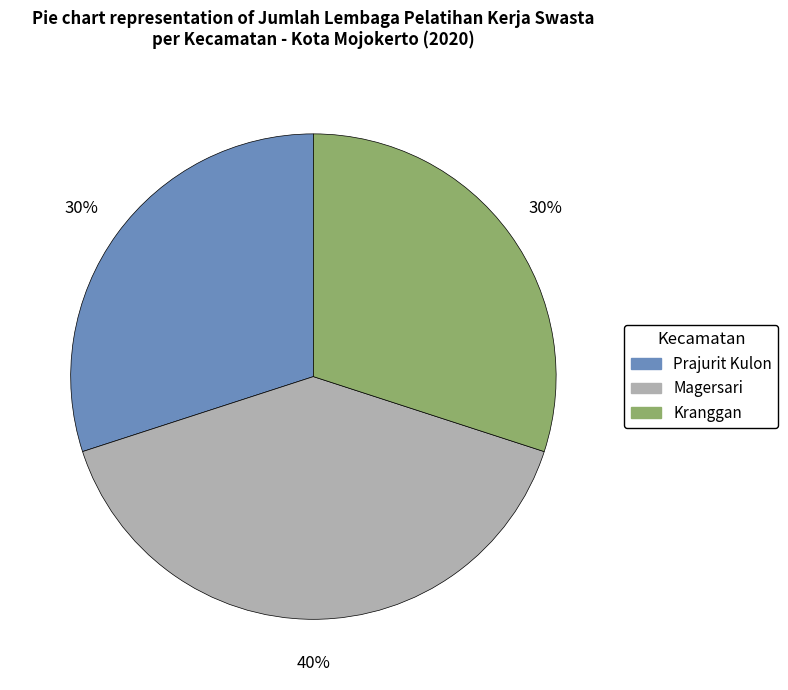

What is the largest slice in the pie chart?

Magersari